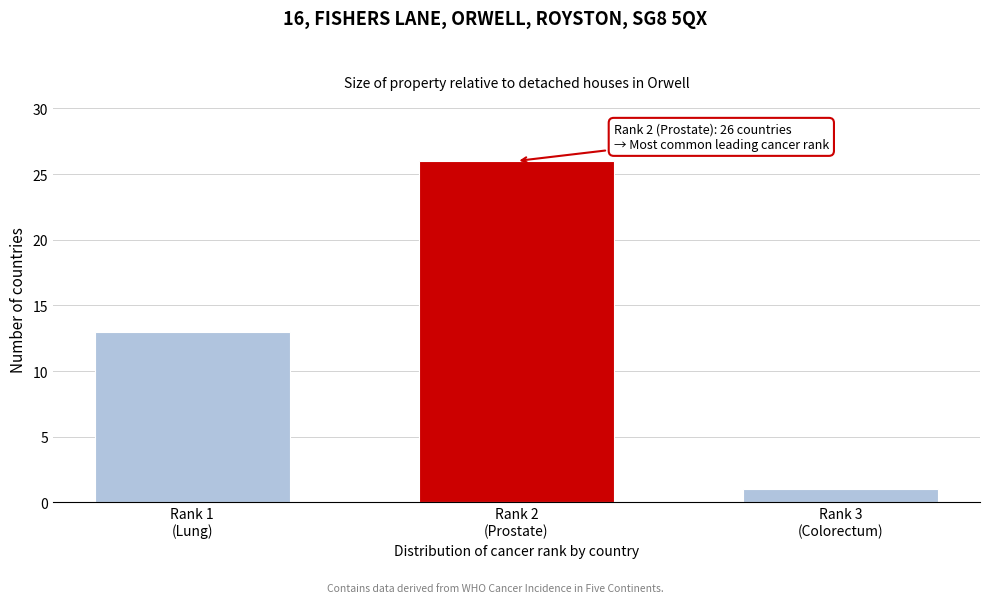

Reading left to right, extract all data points from this chart.

13	26	1